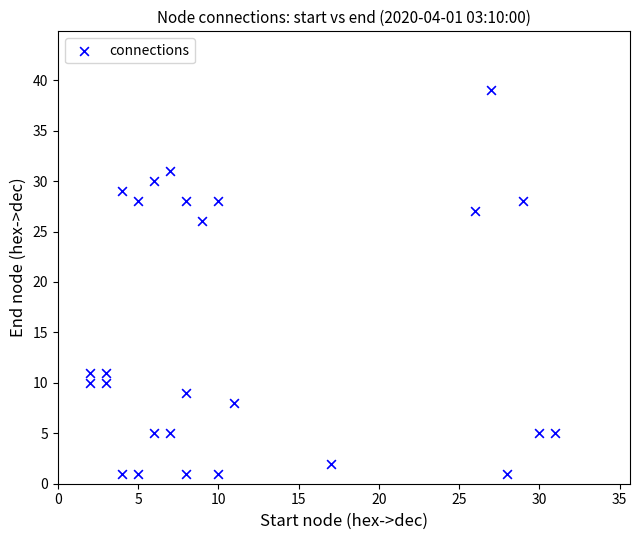

What is the range of X values (max minus min)?

29